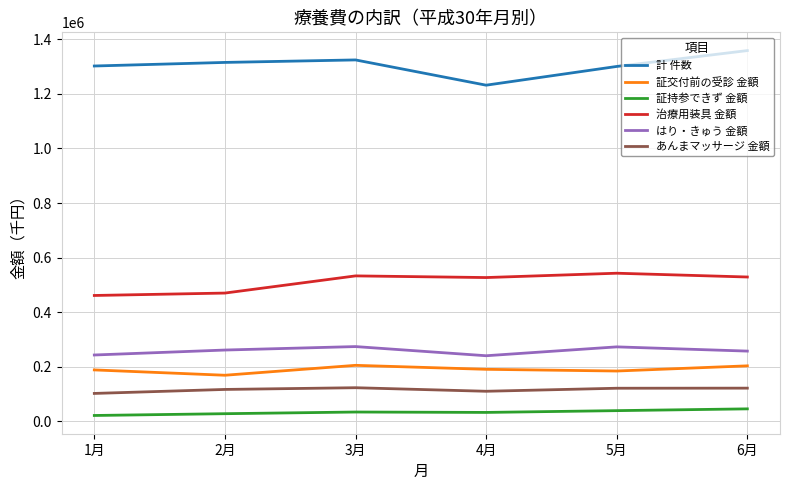

At how many categories does at least one series exceed 489744?

6